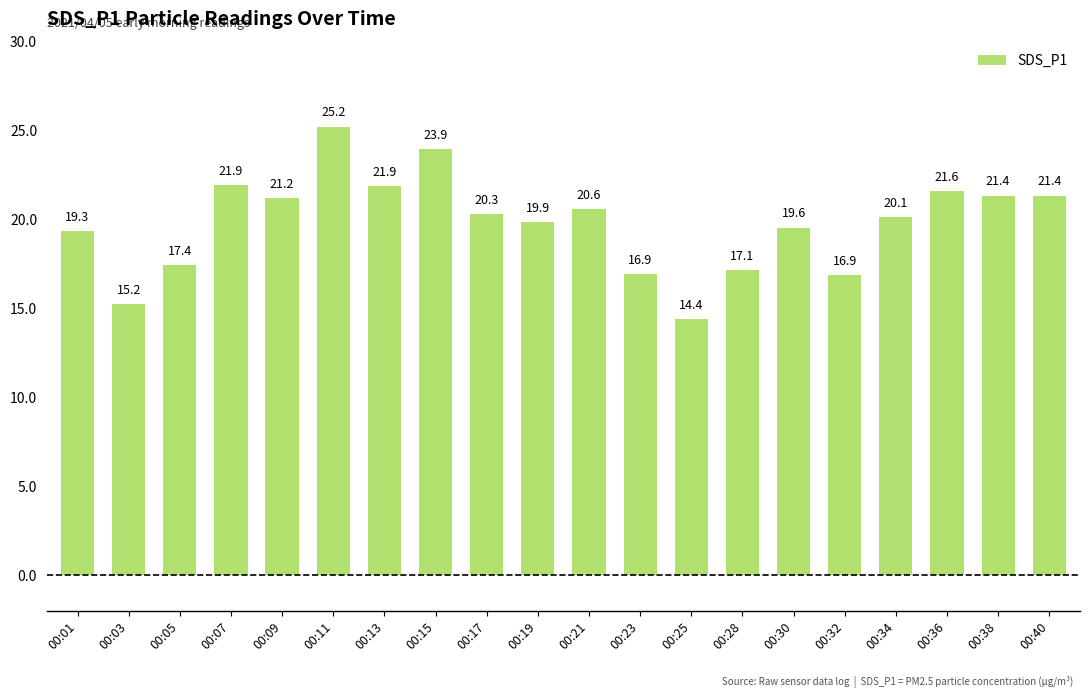

What is the value of the 20th bar from the left?

21.4